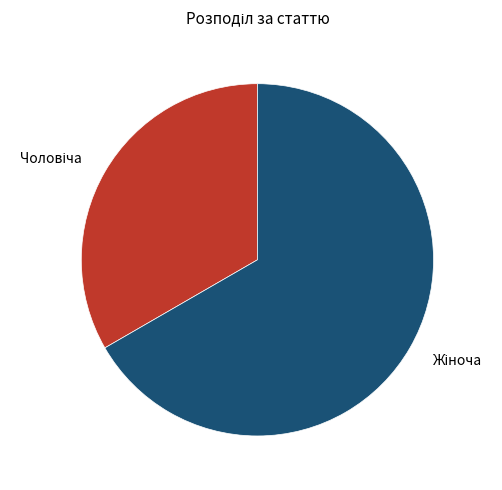

Is there a majority slice in this chart?

Yes